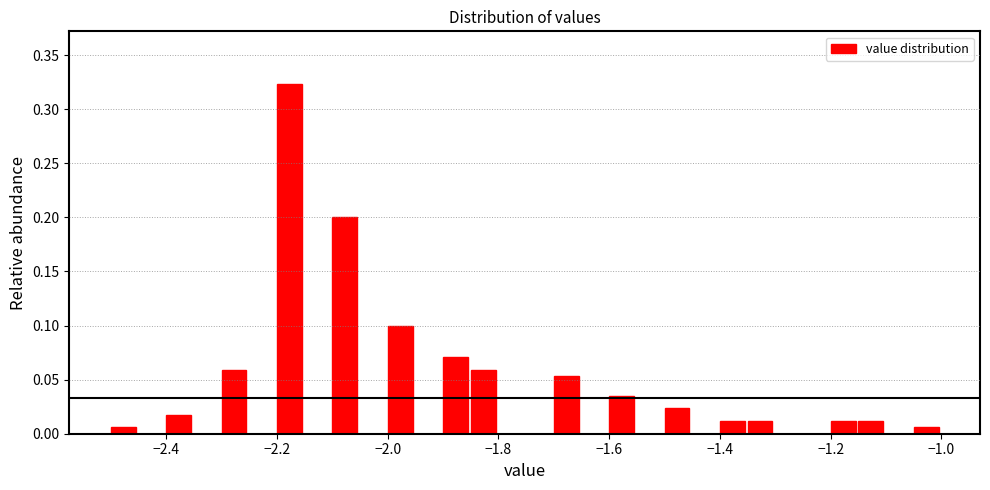

Around what value on the x-axis is the tallest bar? Give the approximate position of its centre, as read against the axis.

-2.18